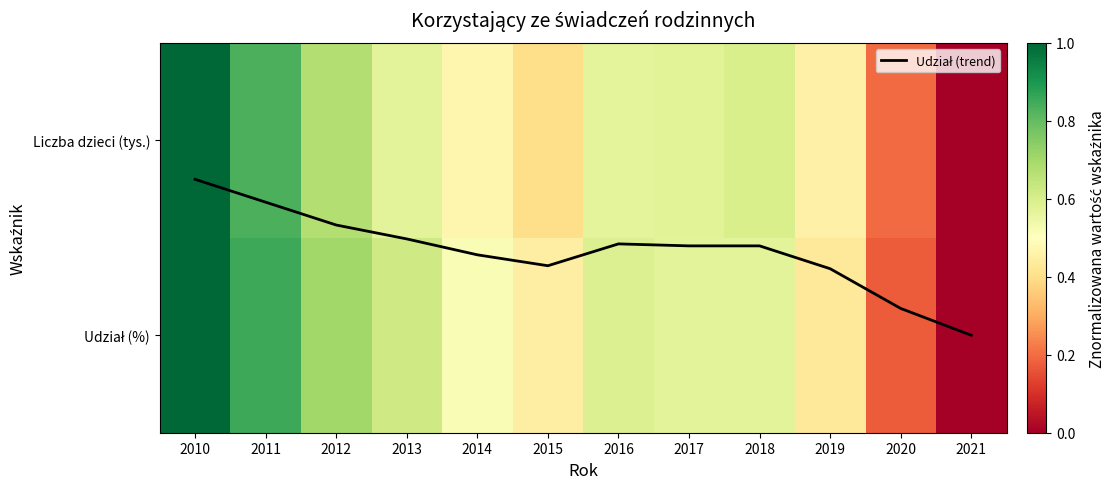

What is the difference between the maximum and minimum values in the Udział (trend) series?

0.8